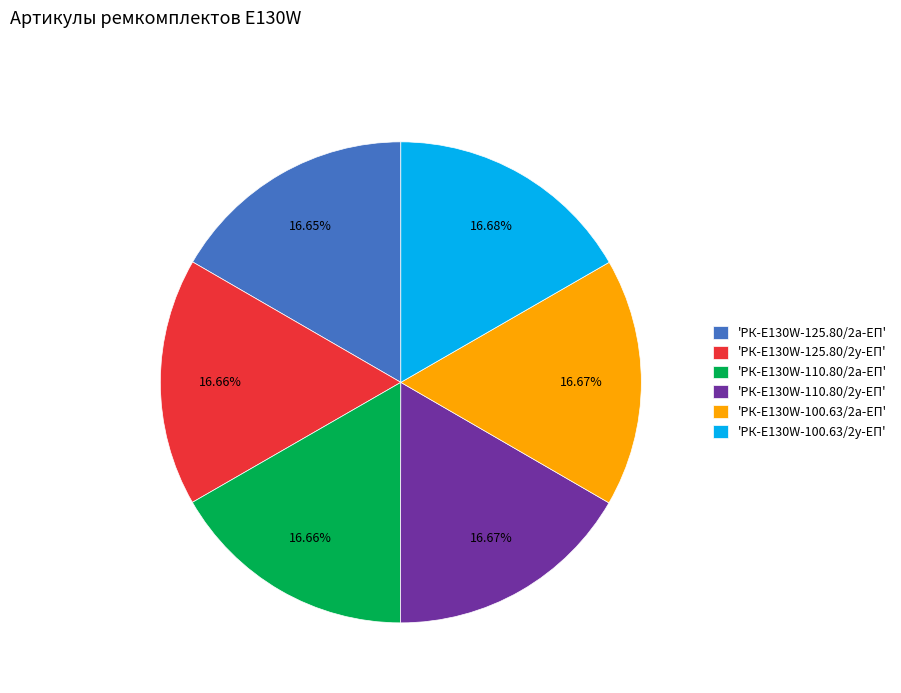

Approximately how many times larger is the value at 'РК-E130W-125.80/2а-ЕП' compared to 'РК-E130W-100.63/2а-ЕП'?

1.0